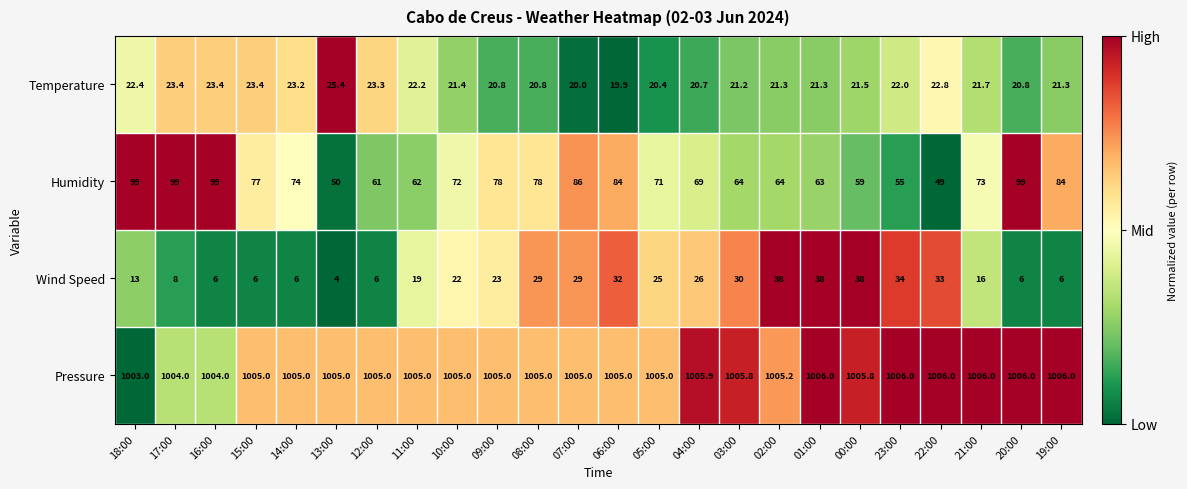

What is the spread (max minus min) of values at 00:00?

984.3